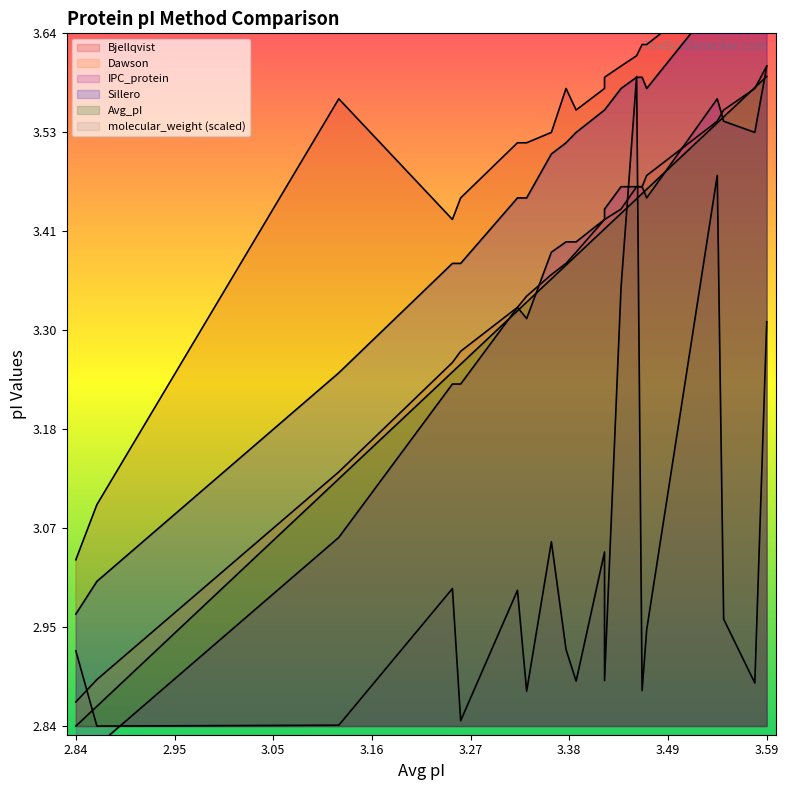

Does the chart have visible grid lines?

No